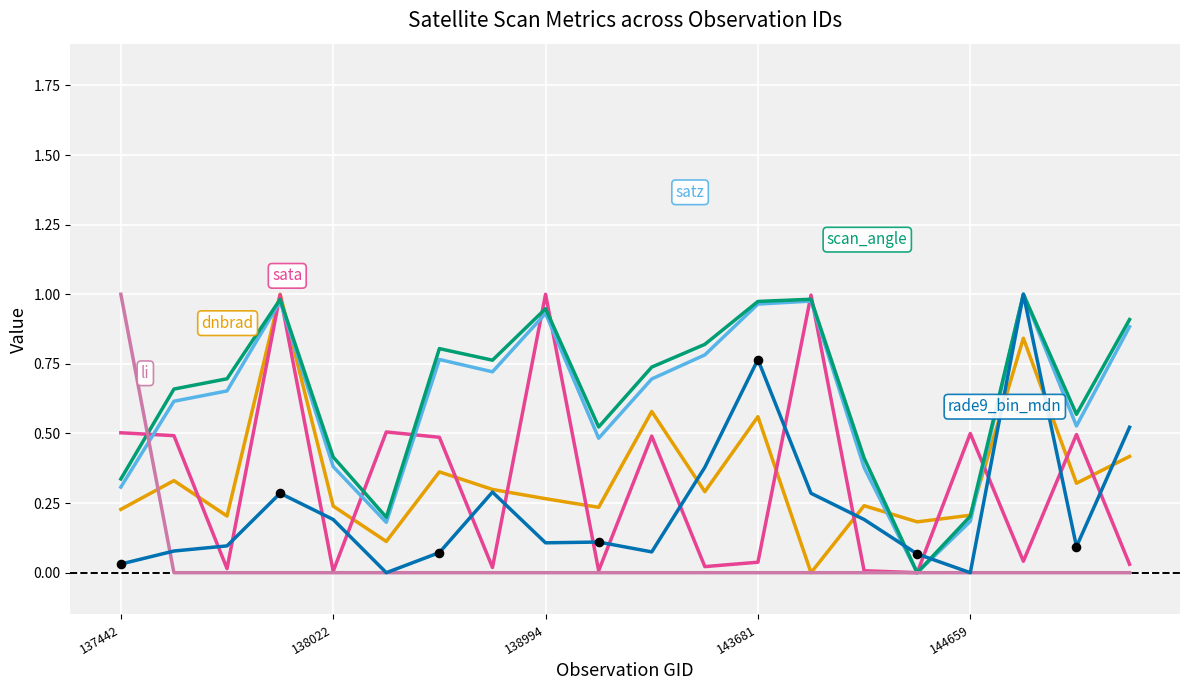

Is this an area chart (filled region under the line)?

No